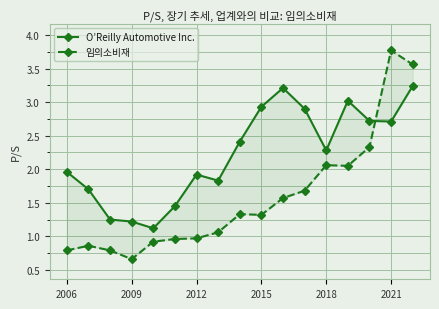

What are all the series names shown in the legend?

O’Reilly Automotive Inc., 임의소비재